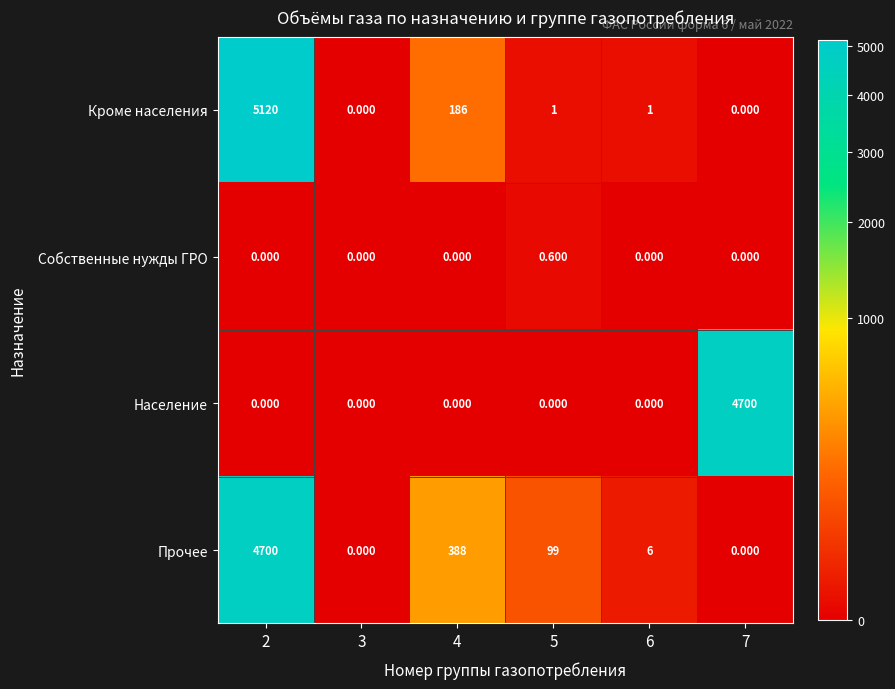

Which series changed the most between 4 and 5?

Прочее